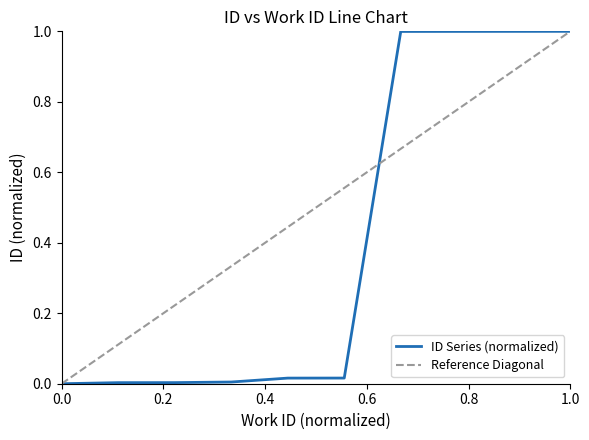

What is the difference between the second highest and minimum values?

1.0